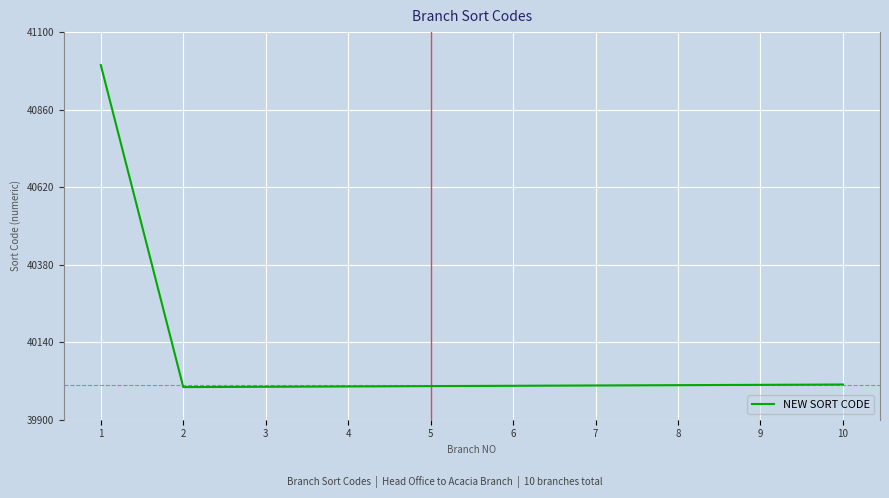

Approximately how many times larger is the value at 1 compared to 2?

1.0